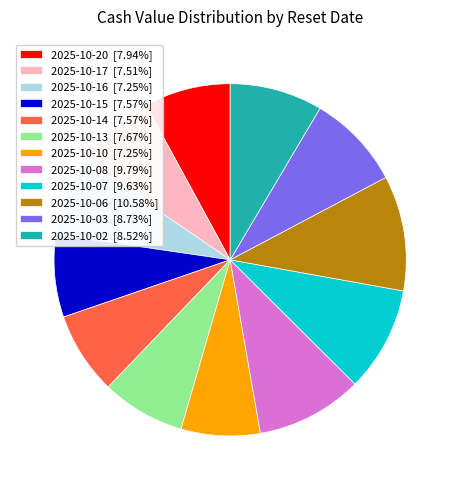

Does 2025-10-02 [8.52%] account for over 50% of the chart?

No